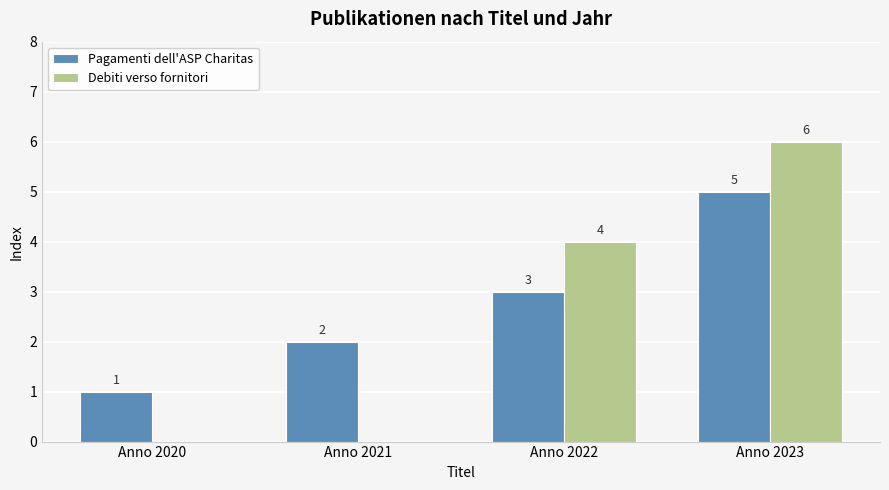

What is the sum of the Pagamenti dell'ASP Charitas values at Anno 2022 and Anno 2023?

8